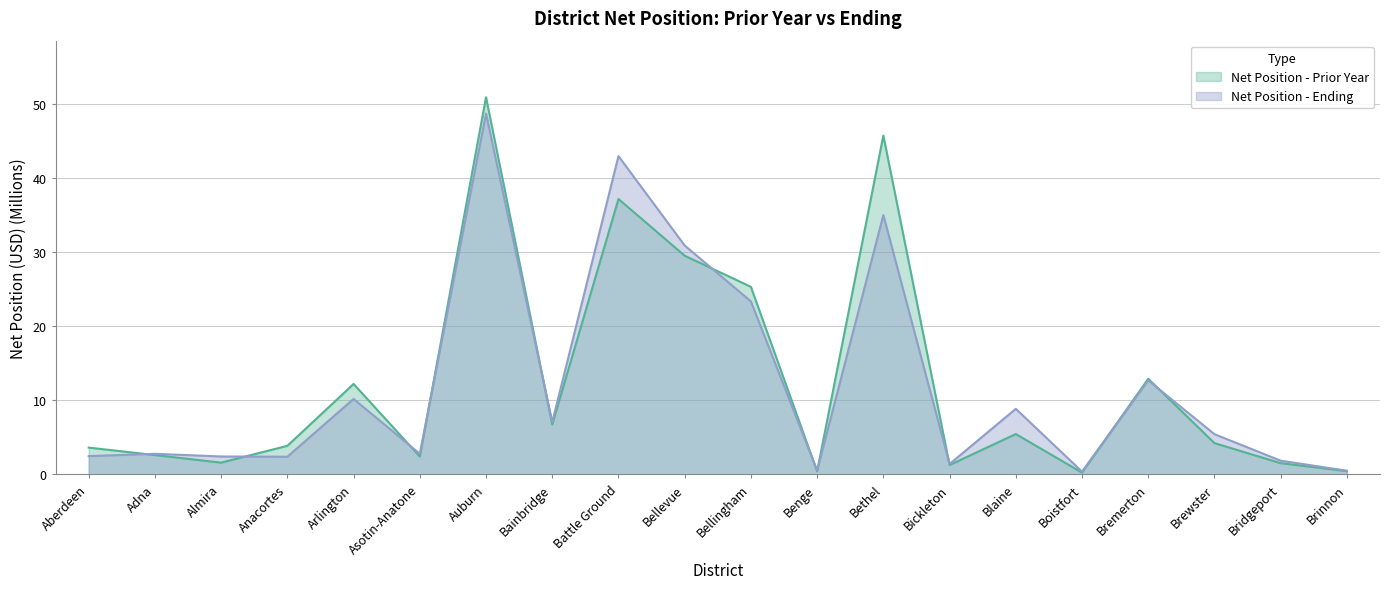

At which category does Net Position - Prior Year reach its first local peak?

Arlington